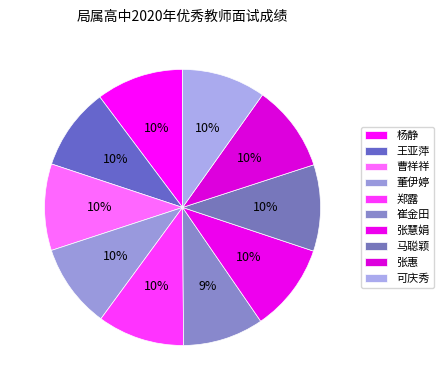

Combined, do 马聪颖 and 董伊婷 account for over 50%?

No